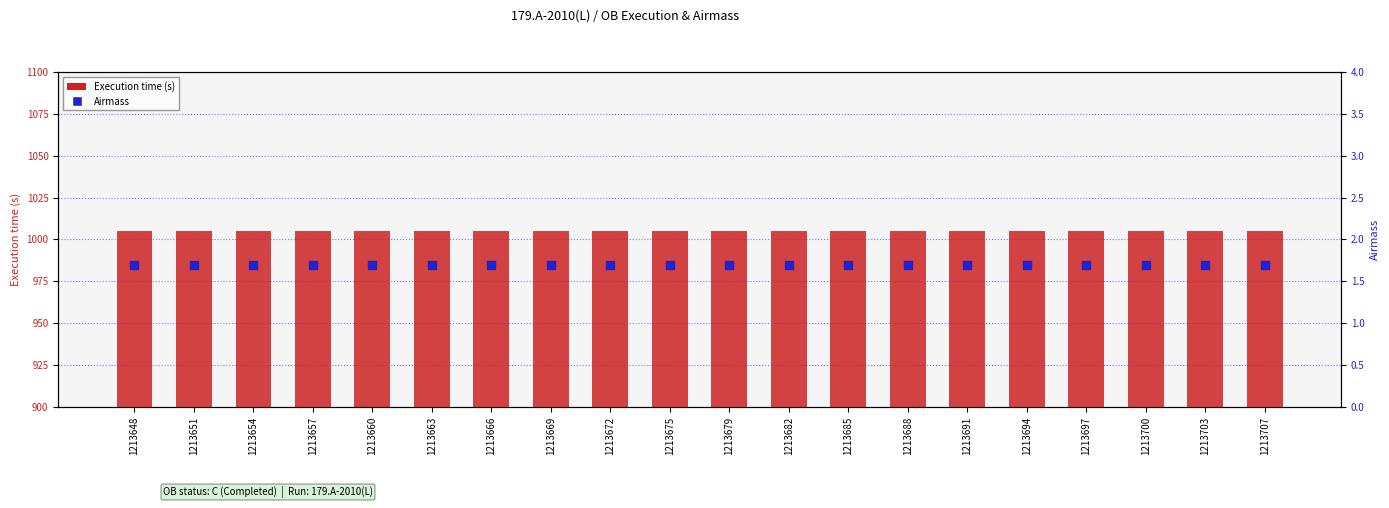

What is the total value across all series at 1213691?

1006.7